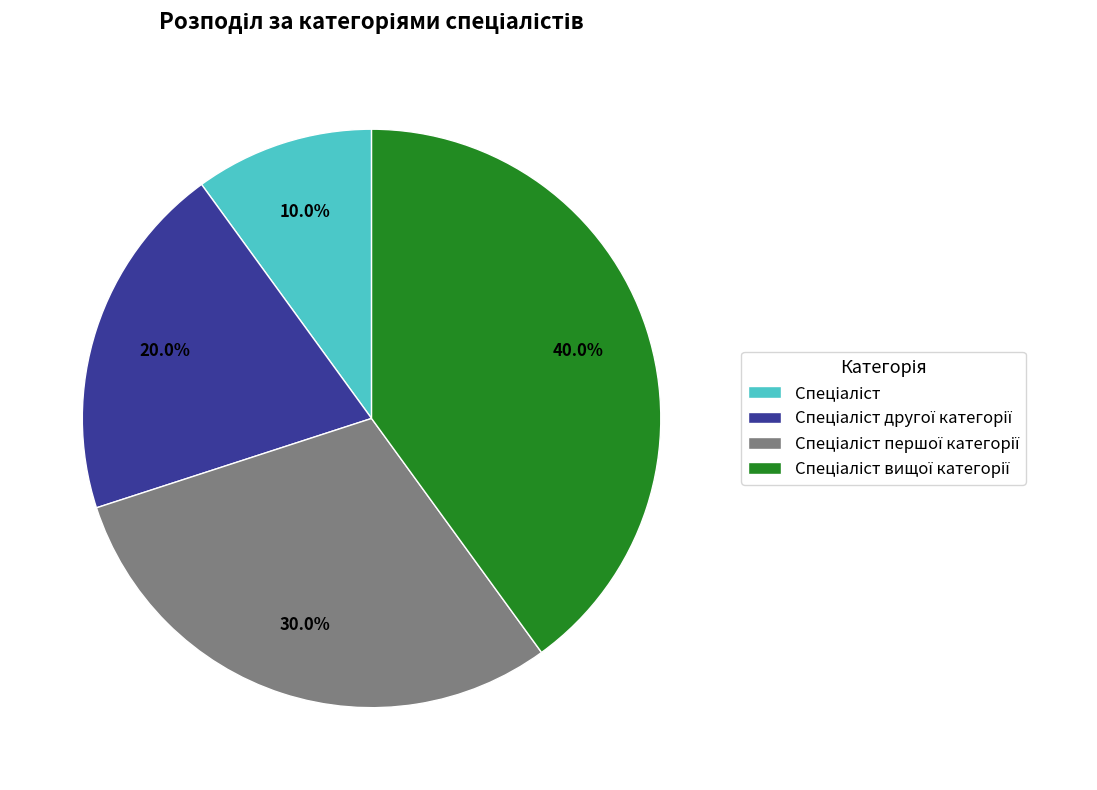

How many slices are in this pie chart?

4